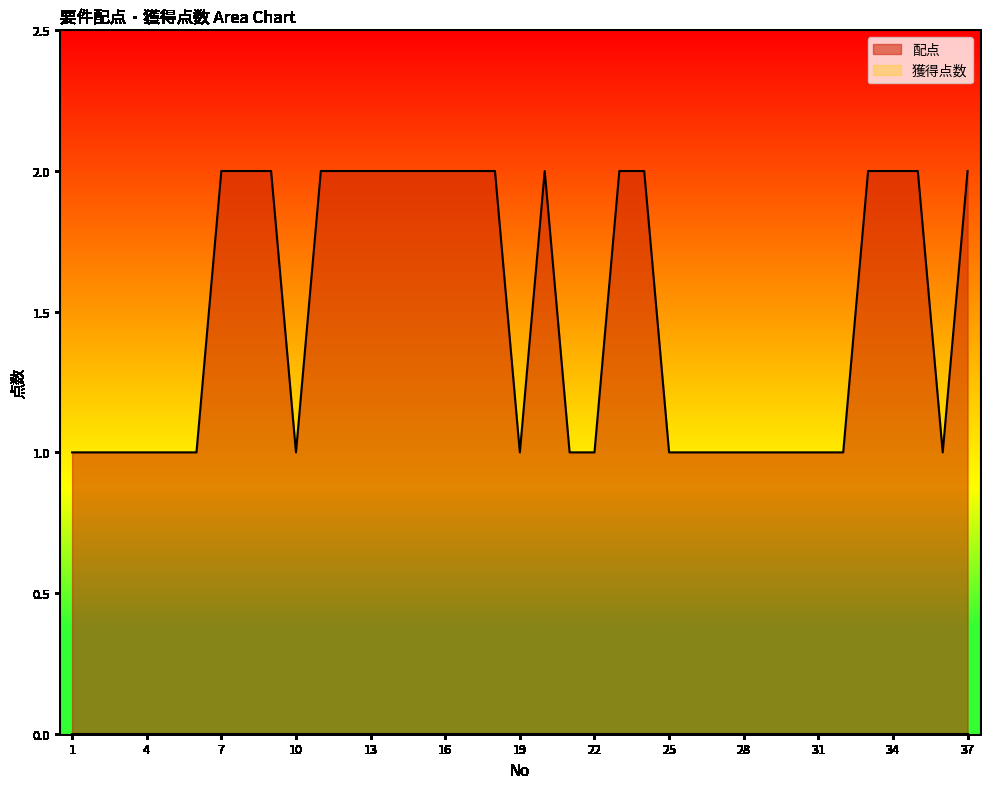

Rank the categories by value from lowest to highest.

1, 2, 3, 4, 5, 6, 10, 19, 21, 22, 25, 26, 27, 28, 29, 30, 31, 32, 36, 7, 8, 9, 11, 12, 13, 14, 15, 16, 17, 18, 20, 23, 24, 33, 34, 35, 37